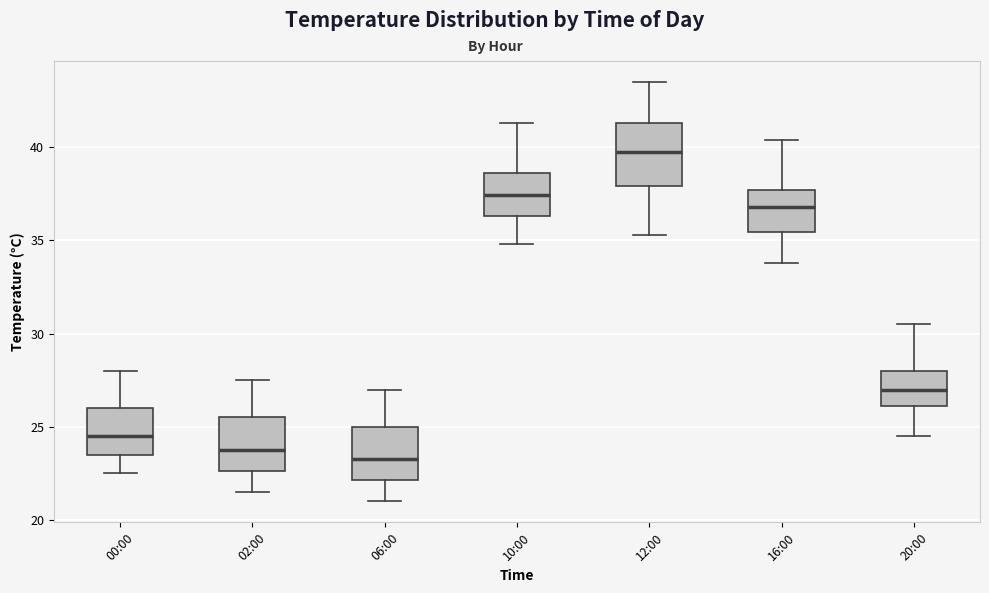

Reading left to right, transcribe this box plot: for each box, give where its median line is, the range the box spans, and where its two whiskers end, as read against the y-axis. The values are not printed on the chart, so give them approximately, as read against the axis.

00:00: median 24.5, box 23.5 to 26.0, whiskers 22.5 to 28.0
02:00: median 24.0, box 22.5 to 25.5, whiskers 21.5 to 27.5
06:00: median 23.5, box 22.0 to 25.0, whiskers 21.0 to 27.0
10:00: median 37.5, box 36.5 to 38.5, whiskers 35.0 to 41.5
12:00: median 40.0, box 38.0 to 41.5, whiskers 35.5 to 43.5
16:00: median 37.0, box 35.5 to 37.5, whiskers 34.0 to 40.5
20:00: median 27.0, box 26.0 to 28.0, whiskers 24.5 to 30.5